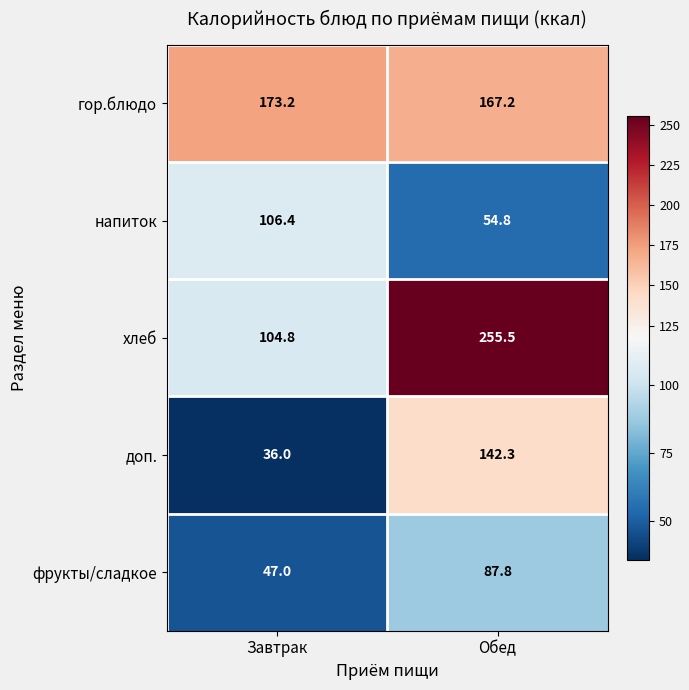

What is the spread (max minus min) of values at Завтрак?

137.2